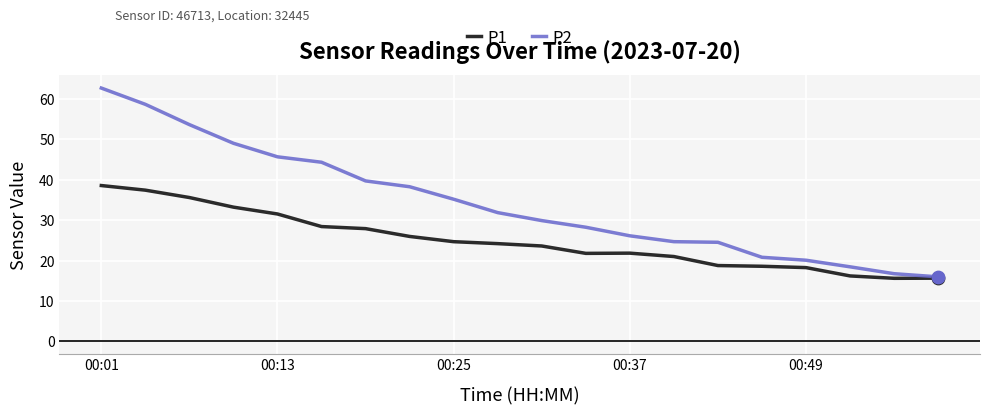

Which series has the largest total across all categories?

P2